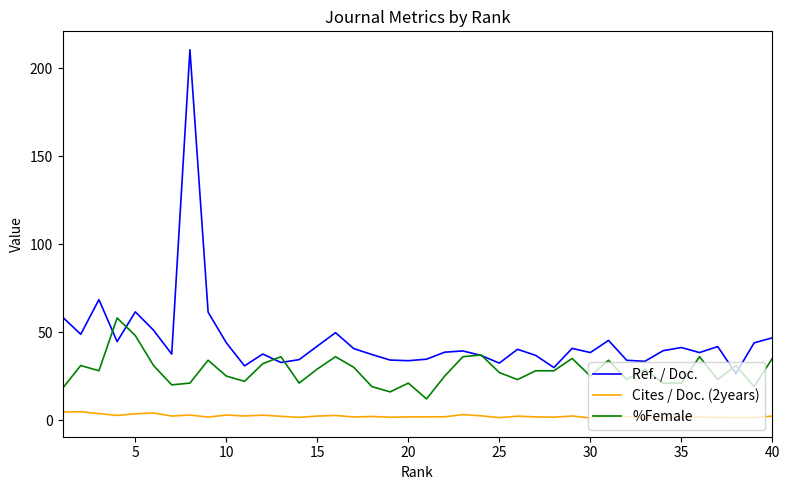

How many distinct data groups are displayed?

3